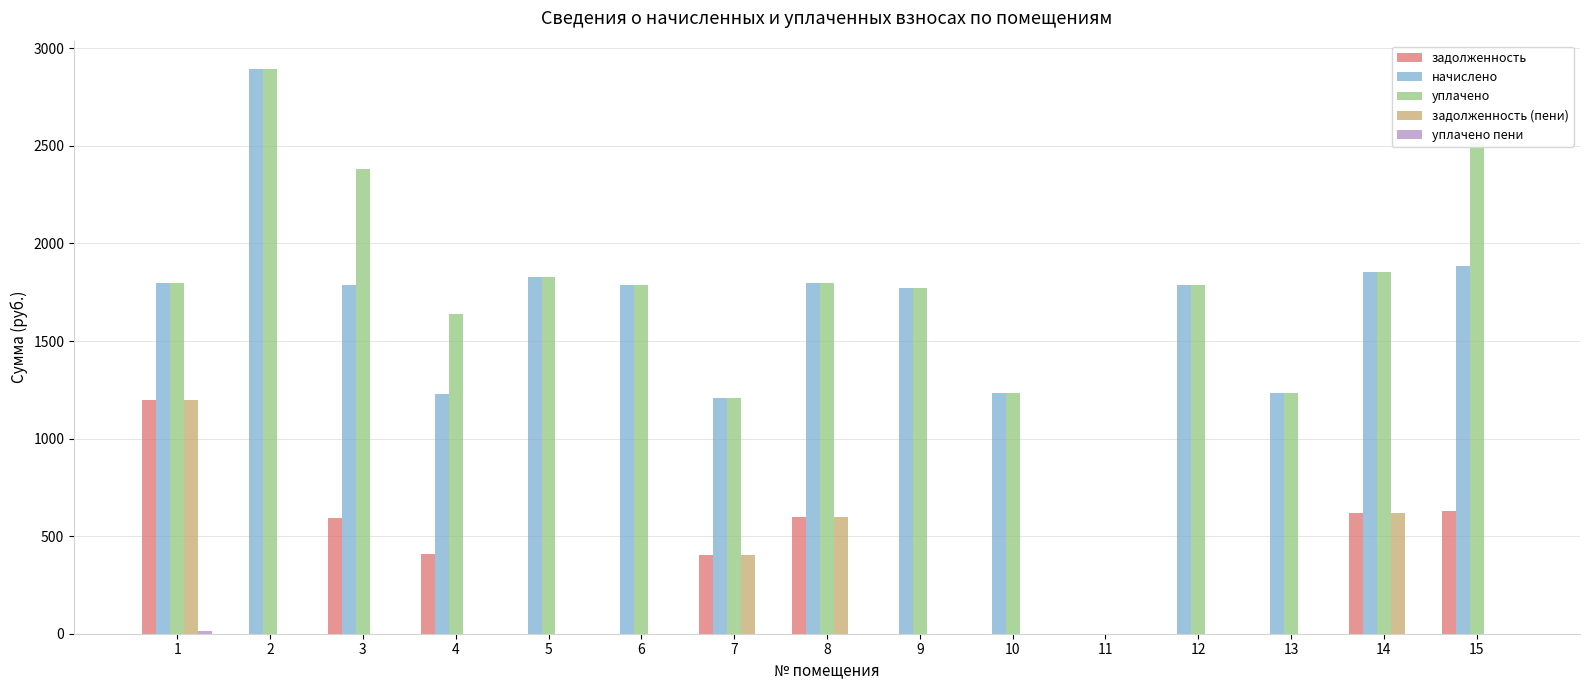

The value of задолженность at 10 is 0.0. True or false?

True